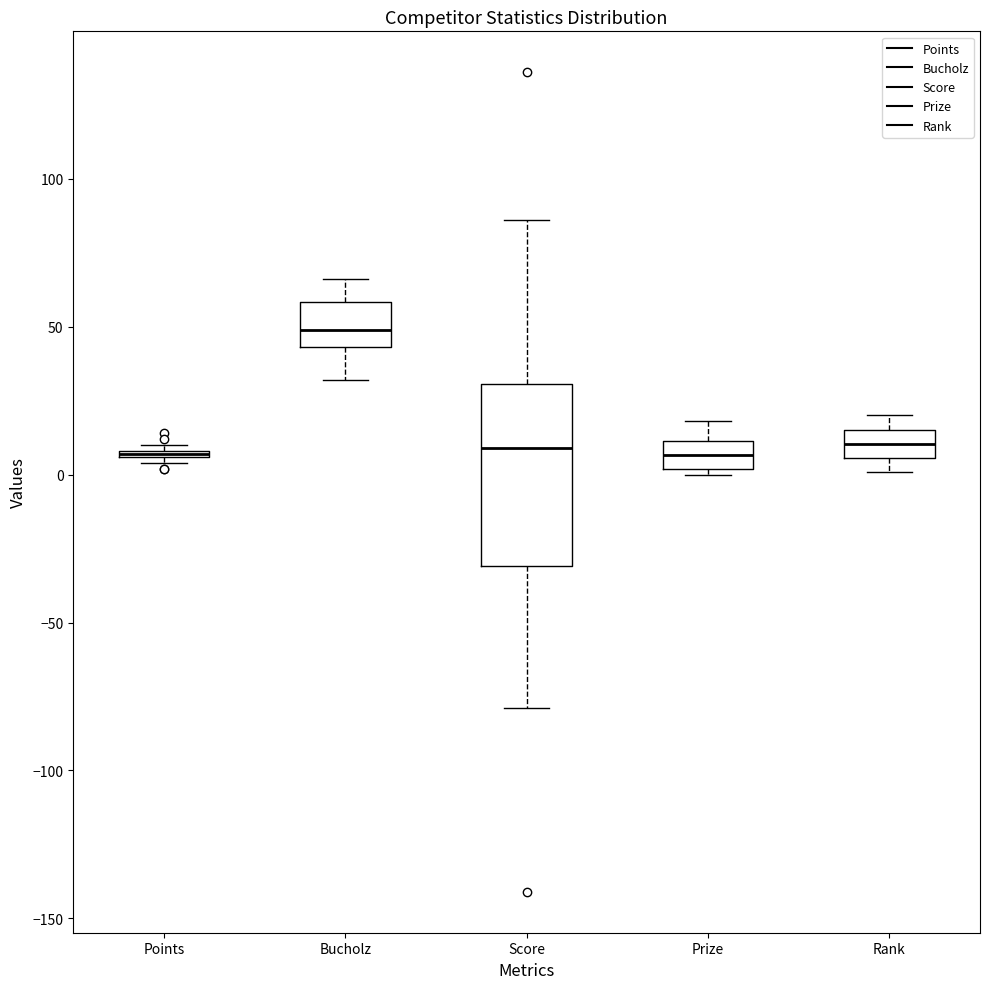

Where is the upper edge of the box for Points on the y-axis? The values are not printed on the chart, so give them approximately, as read against the axis.

10